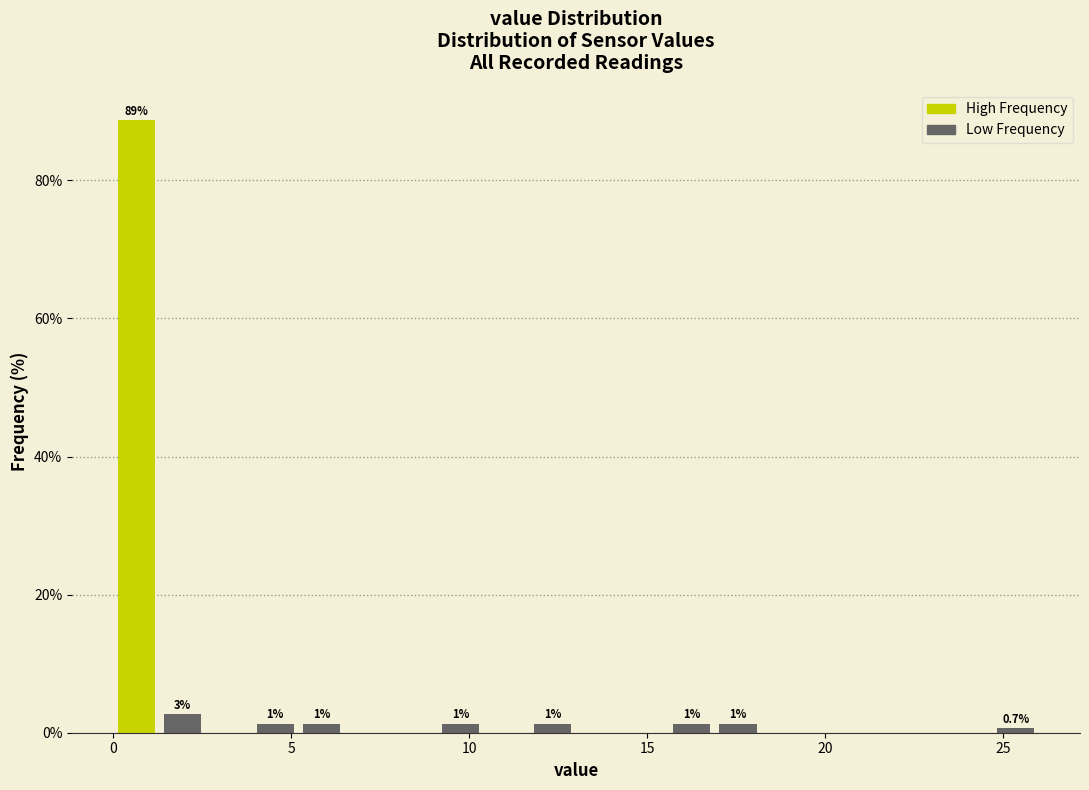

Around what value on the x-axis is the tallest bar? Give the approximate position of its centre, as read against the axis.

0.5